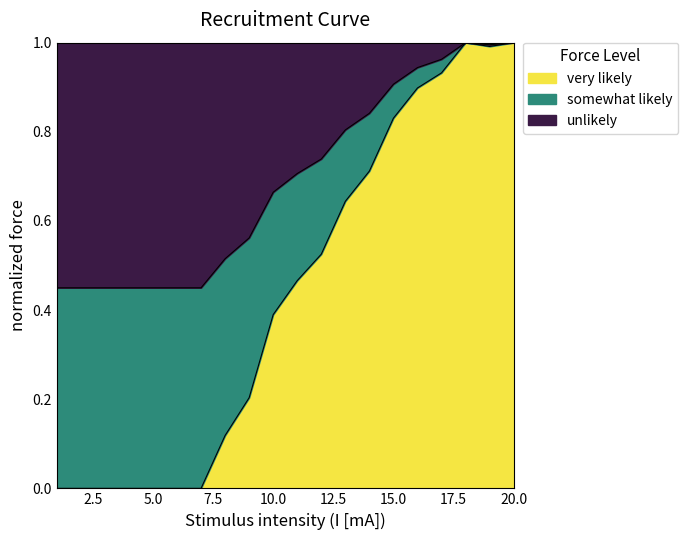

What is the maximum value for very likely?

1.0